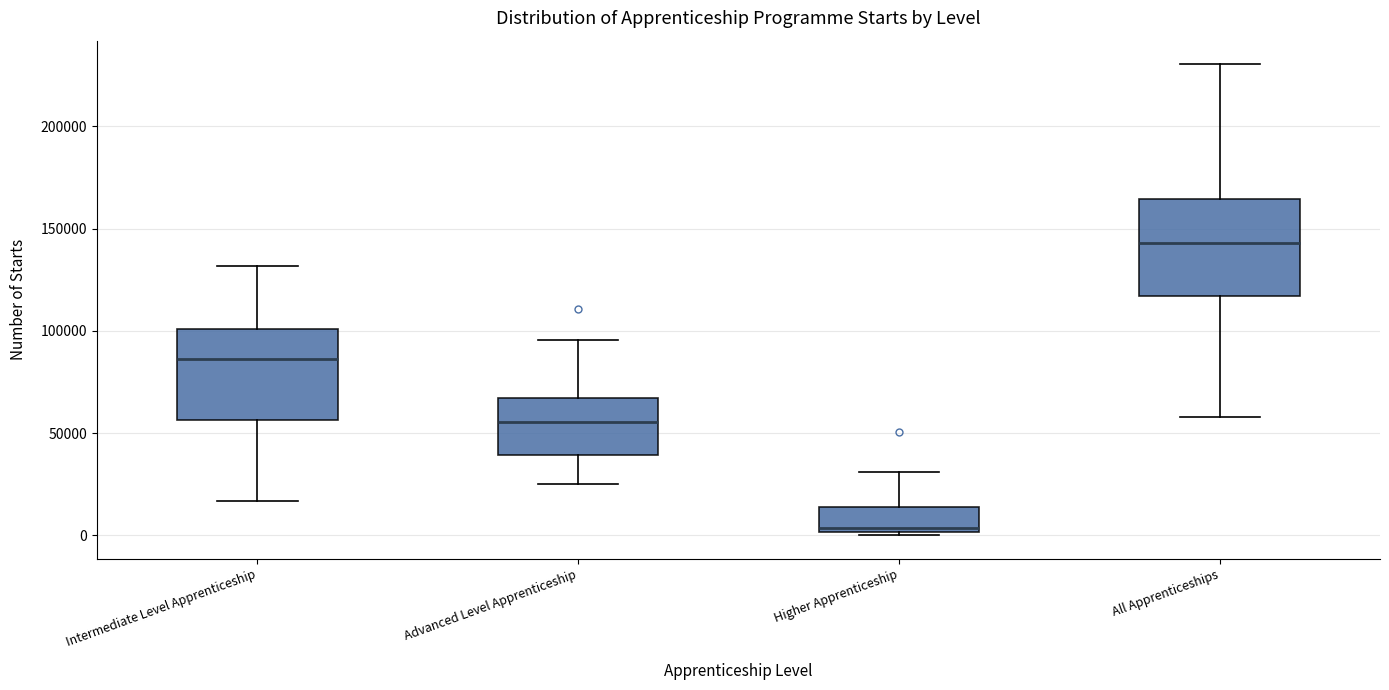

Reading left to right, transcribe this box plot: for each box, give where its median line is, the range the box spans, and where its two whiskers end, as read against the y-axis. The values are not printed on the chart, so give them approximately, as read against the axis.

Intermediate Level Apprenticeship: median 85000, box 55000 to 100000, whiskers 15000 to 130000
Advanced Level Apprenticeship: median 55000, box 40000 to 65000, whiskers 25000 to 95000
Higher Apprenticeship: median 5000, box 0 to 15000, whiskers 0 to 30000
All Apprenticeships: median 145000, box 115000 to 165000, whiskers 60000 to 230000